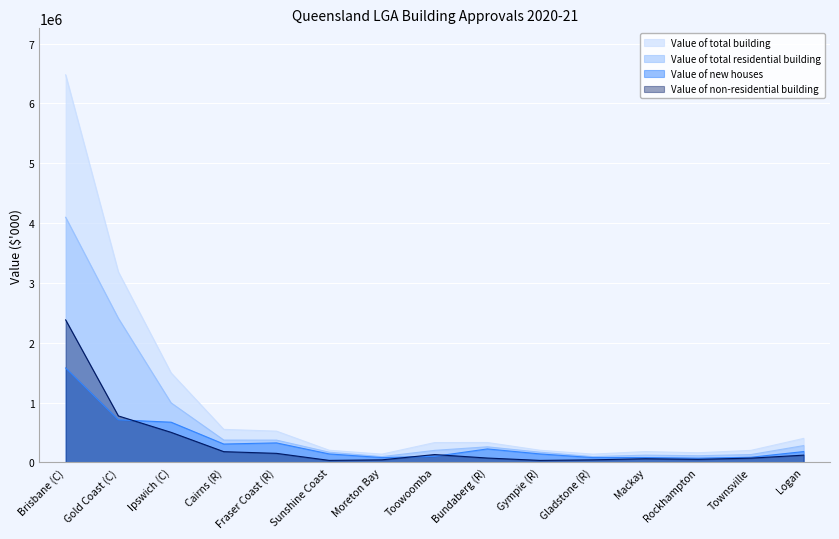

The value of Value of total building at Gladstone (R) is 219606.9. True or false?

False